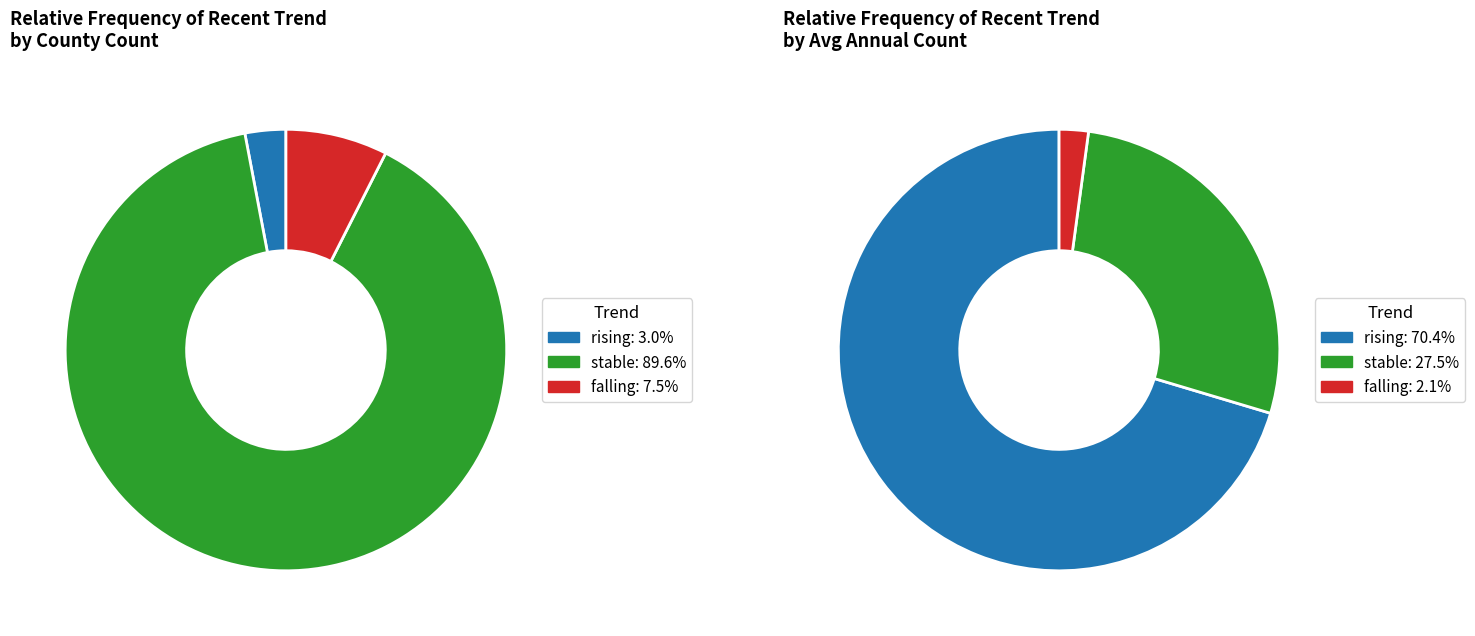

Approximately how many times larger is the value at stable compared to falling?

12.0